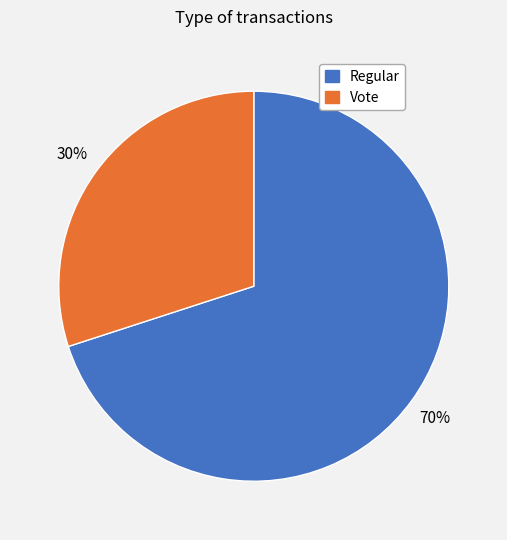

Which slice is the largest?

Regular